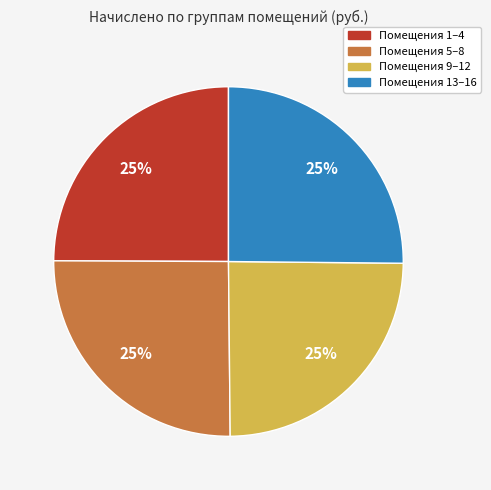

To the nearest percent, what is the average slice percentage?

25%